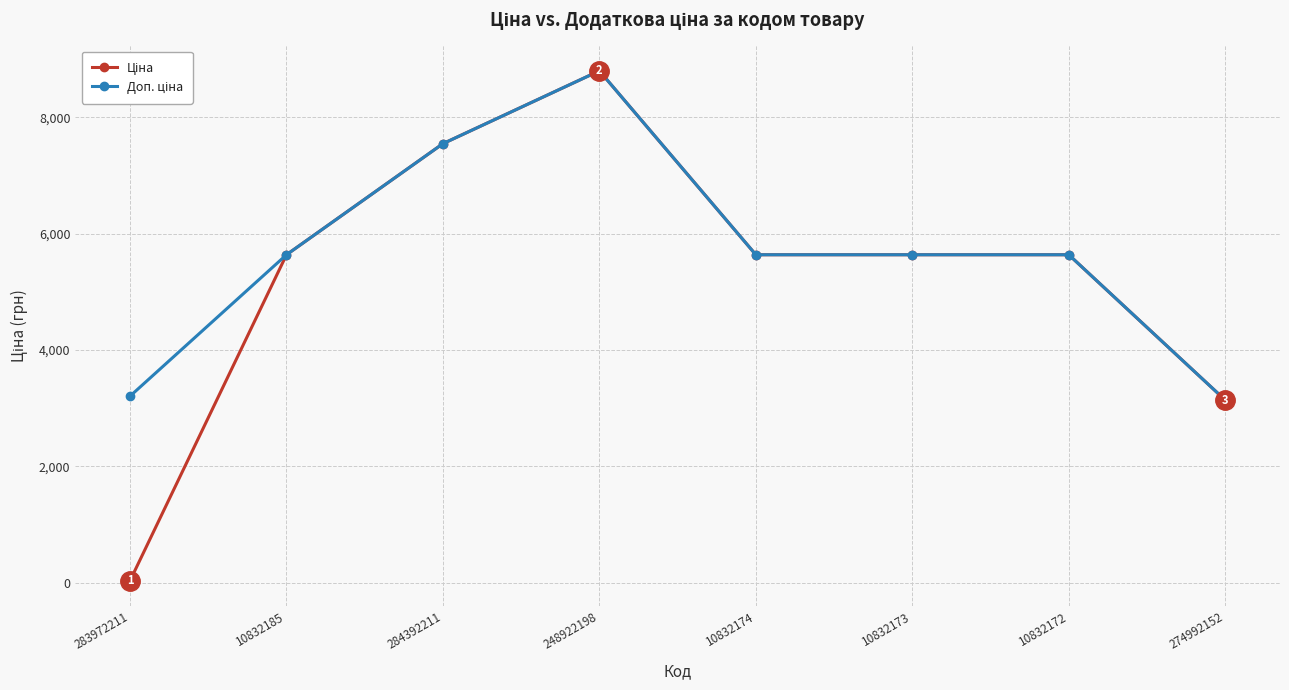

What is the greatest value displayed?

8797.6